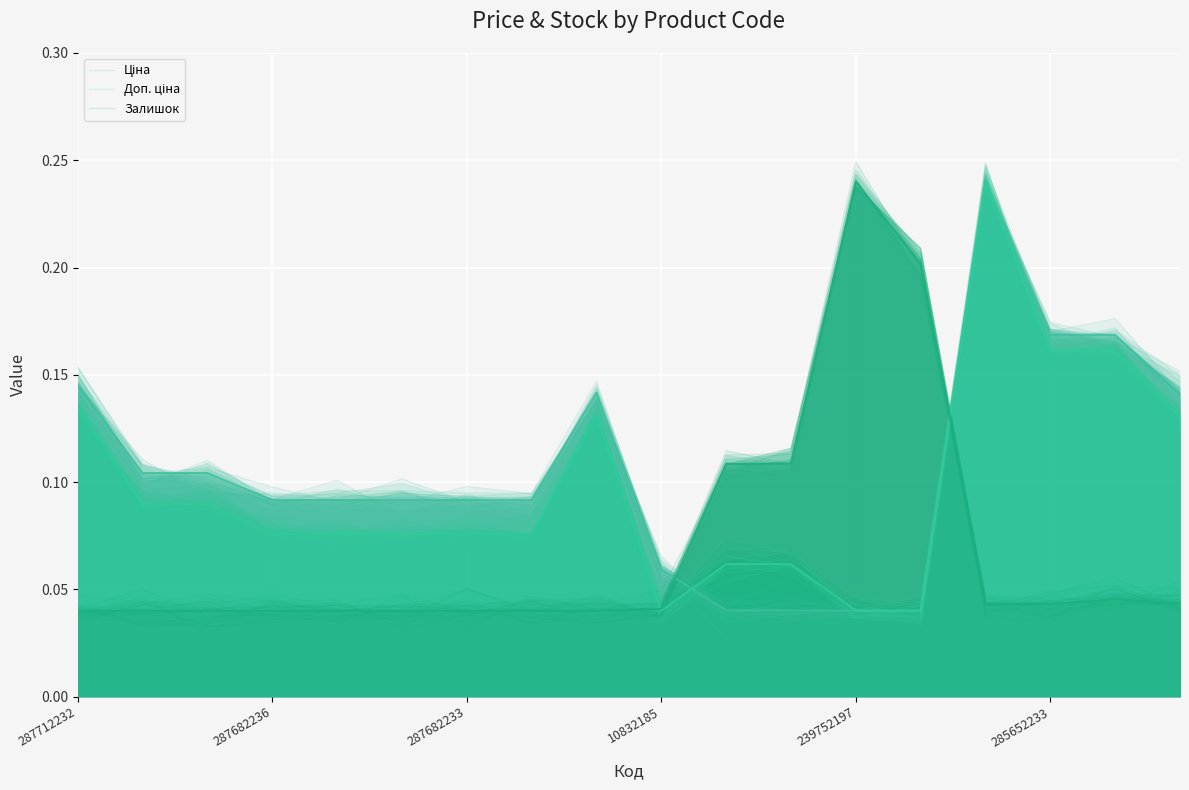

After their last crossing, which series has the higher values: Ціна (line) or Ціна?

Ціна